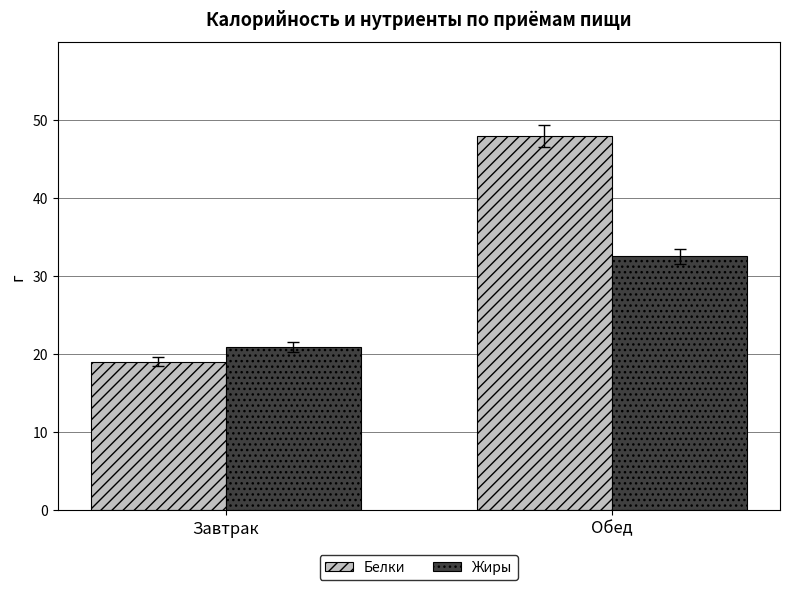

Which series has the largest range (max minus min)?

Белки